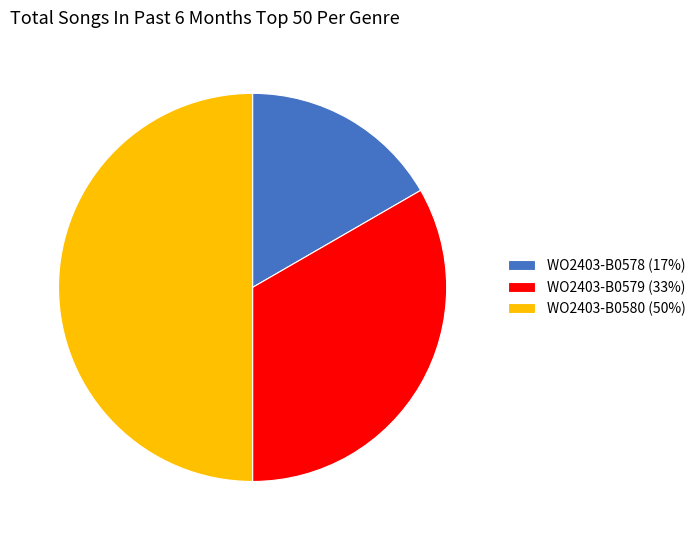

What is the ratio of the value at WO2403-B0578 (17%) to the value at WO2403-B0580 (50%)?

0.3